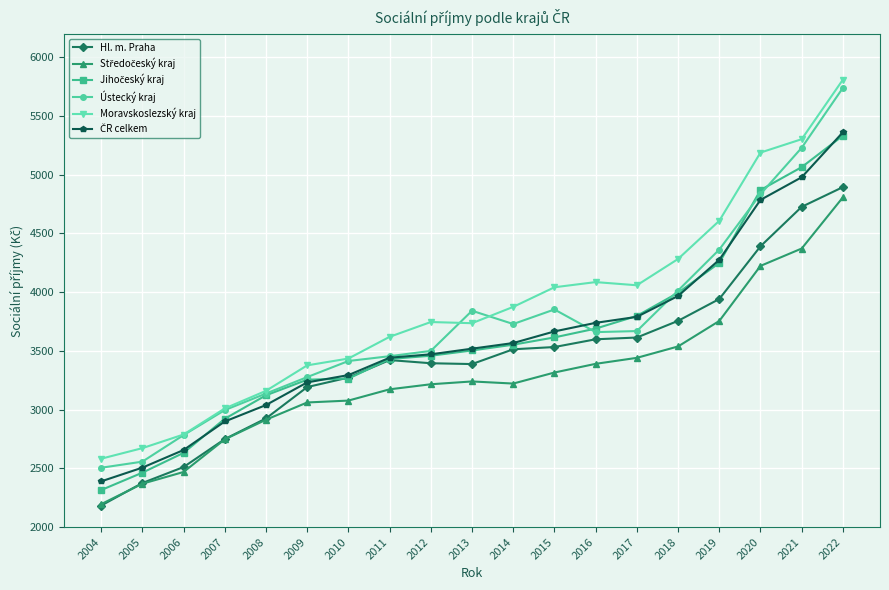

Count the number of categories in the chart.

19